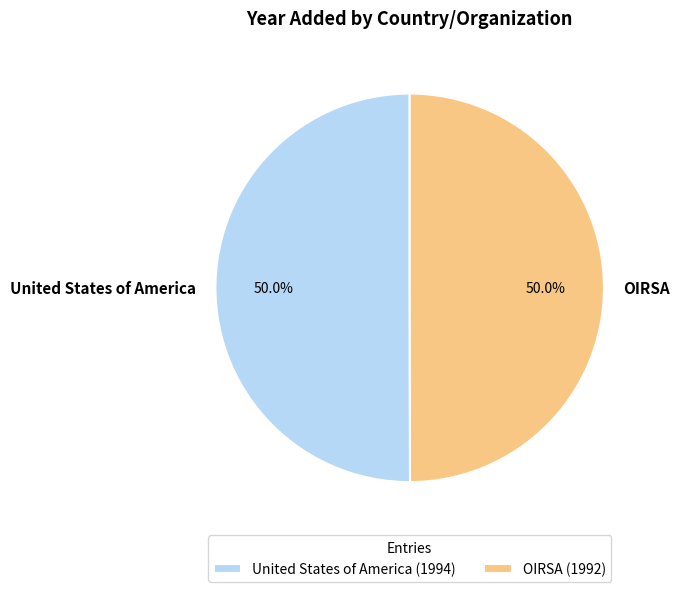

What is the total percentage of OIRSA and United States of America?

100.0%